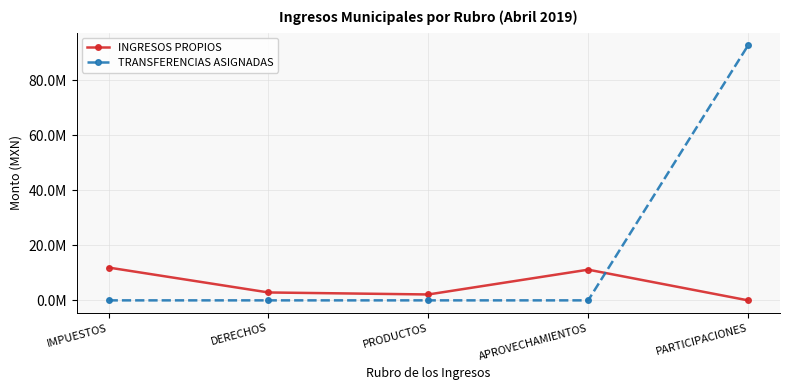

Reading right to left, extract all data points from this chart.

INGRESOS PROPIOS: PARTICIPACIONES=0.0	APROVECHAMIENTOS=11152583.0	PRODUCTOS=2143296.3	DERECHOS=2870285.1	IMPUESTOS=11923285.3
TRANSFERENCIAS ASIGNADAS: PARTICIPACIONES=92619488.1	APROVECHAMIENTOS=0.0	PRODUCTOS=0.0	DERECHOS=0.0	IMPUESTOS=0.0